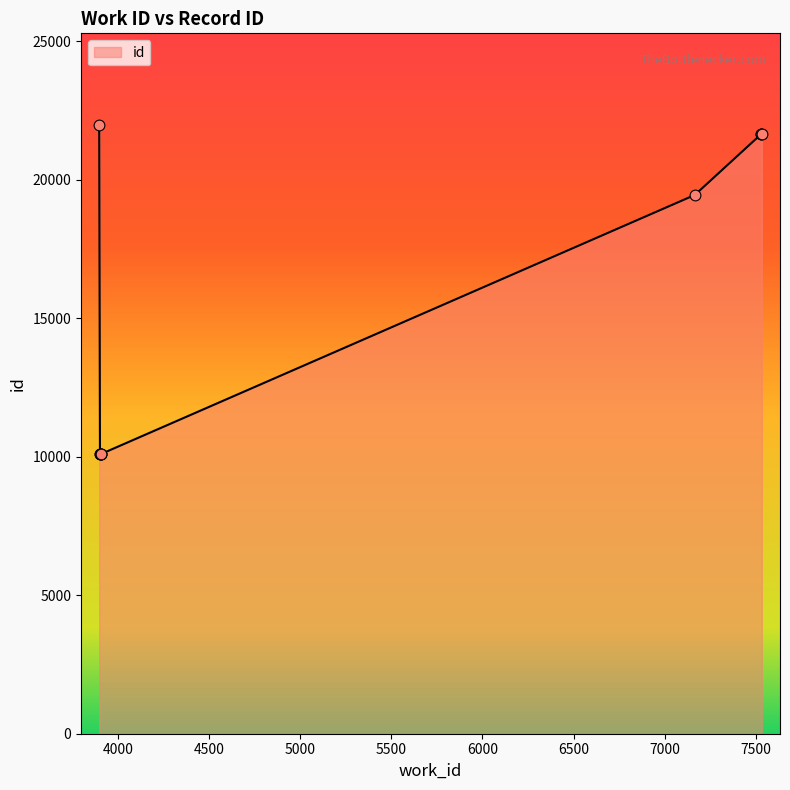

Approximately how many times larger is the value at 7166 compared to 3906?

1.9